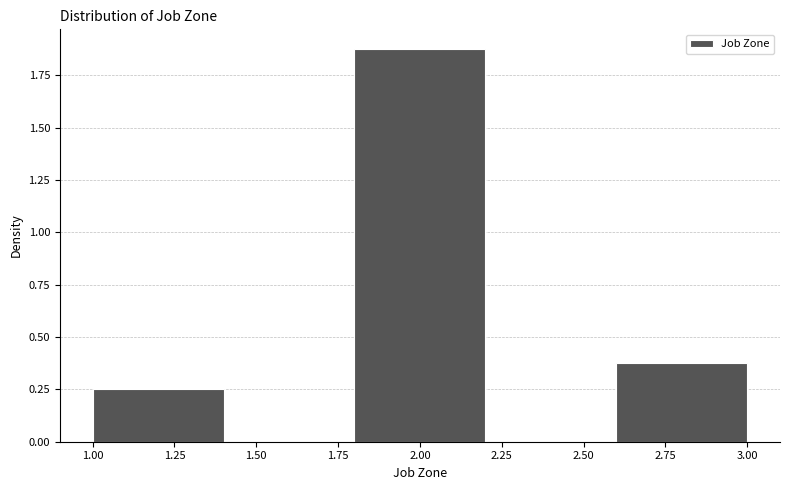

Reading left to right, list every bar in this chart as the range it spans on the x-axis followed by its height. The values are not printed on the chart, so give them approximately, as read against the axis.

1.0 to 1.4: 0.25
1.4 to 1.8: 0
1.8 to 2.2: 1.90
2.2 to 2.6: 0
2.6 to 3.0: 0.40